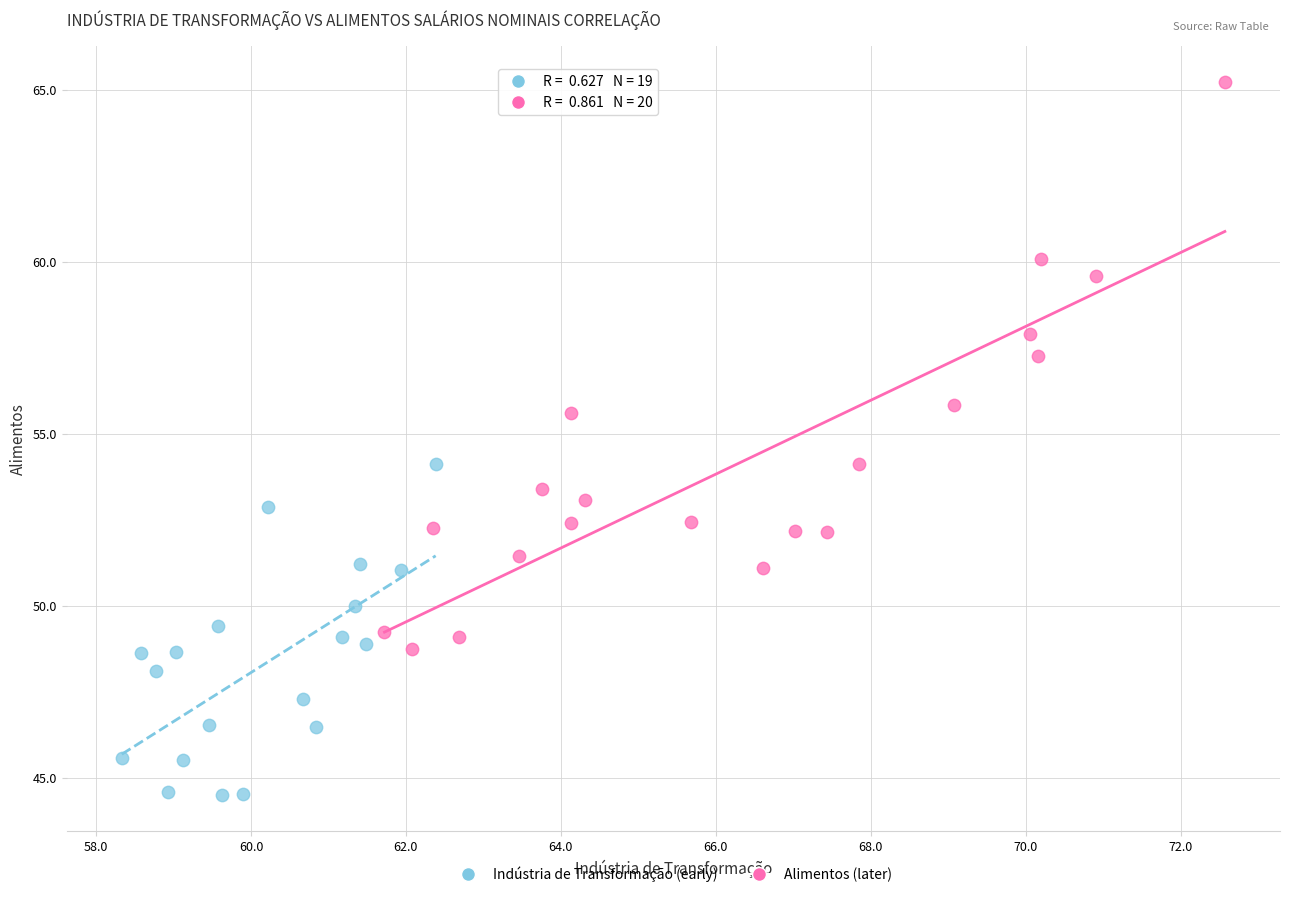

What are all the series names shown in the legend?

Indústria de Transformação (early), Alimentos (later)